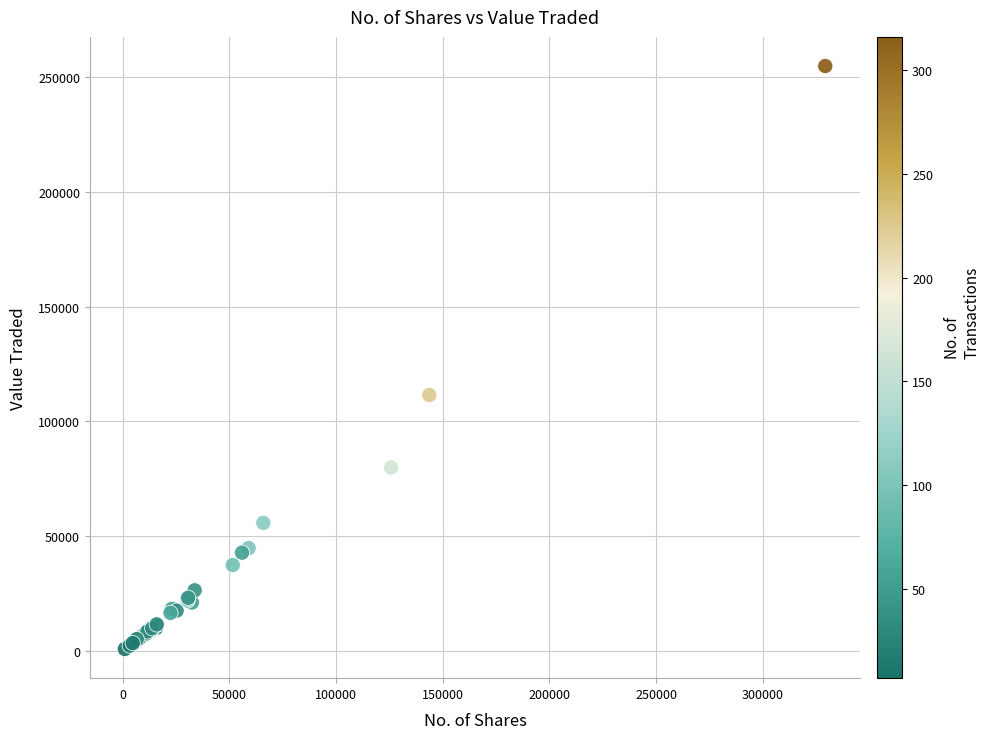

What Y value in the scatter plot is closest to 127819?

111467